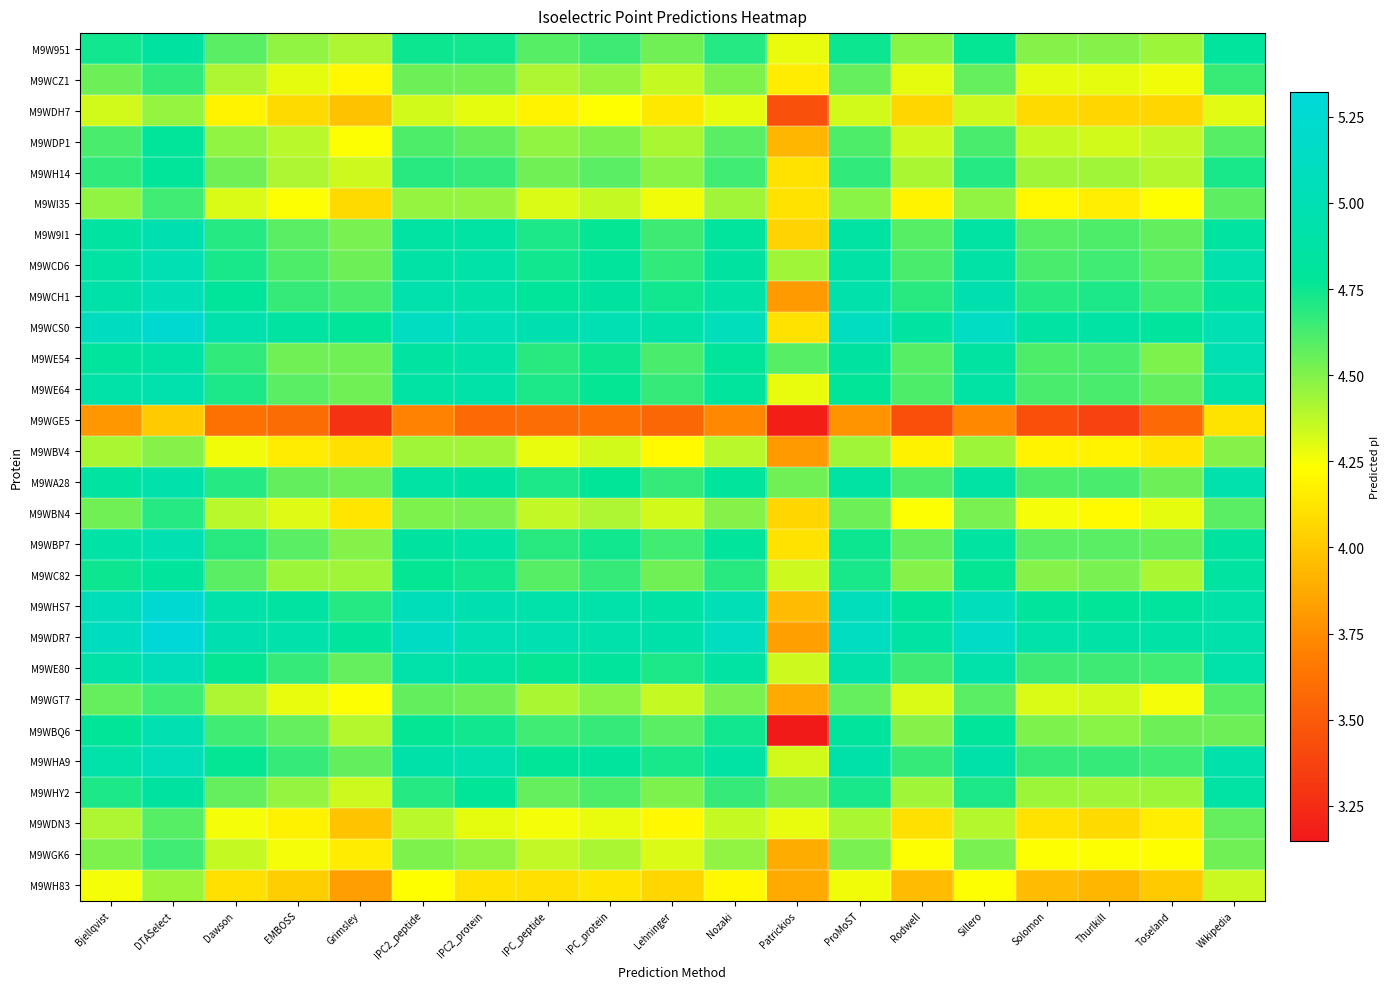

What is the total value across all series at EMBOSS?

124.2